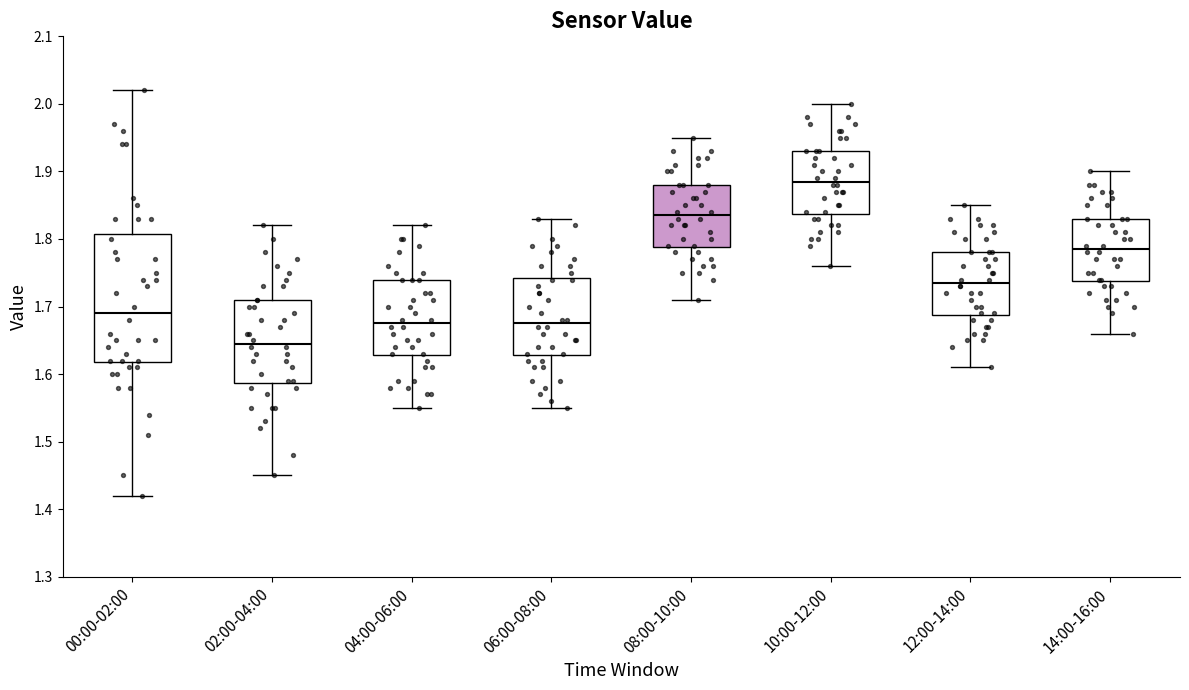

Where does the upper whisker of the box for 04:00-06:00 end on the y-axis? The values are not printed on the chart, so give them approximately, as read against the axis.

1.82